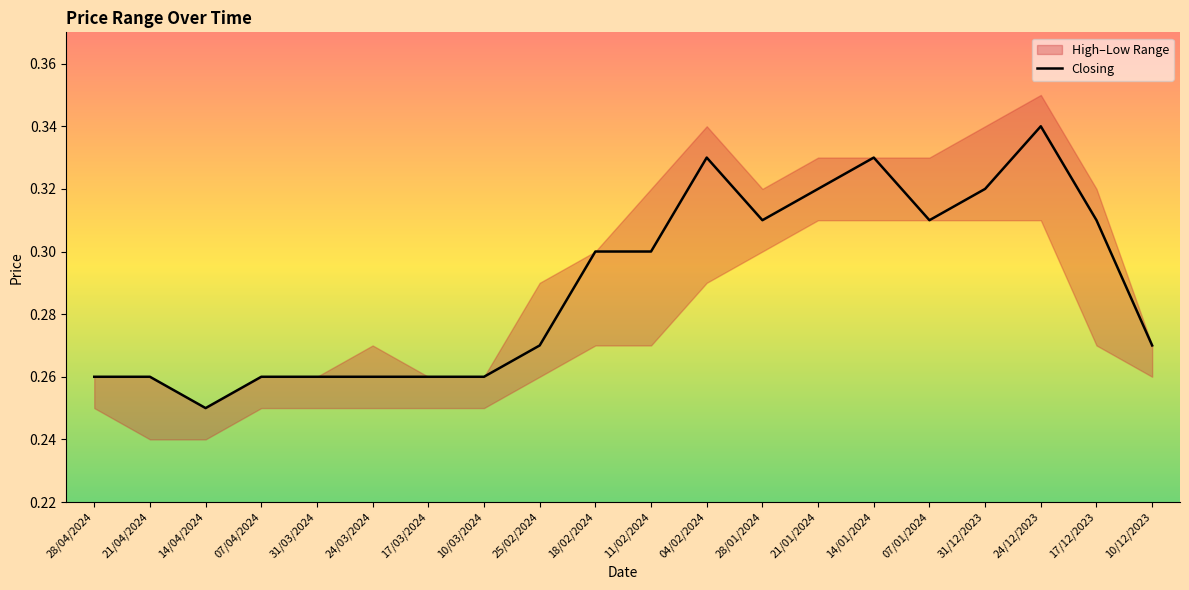

How many lines are shown in the chart?

1